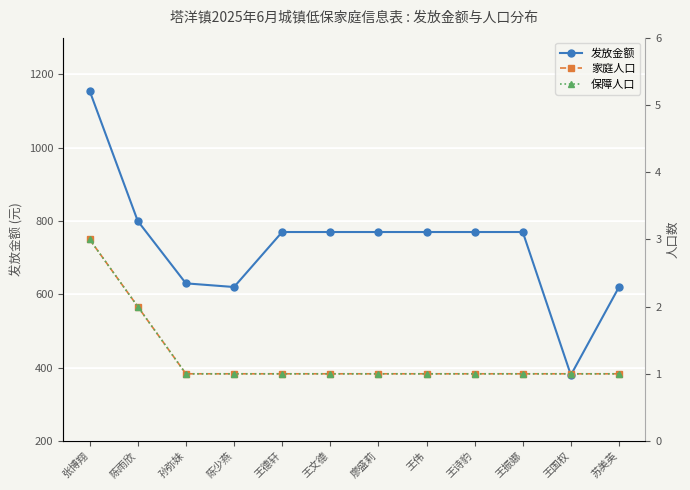

What is the minimum value for 保障人口?

1